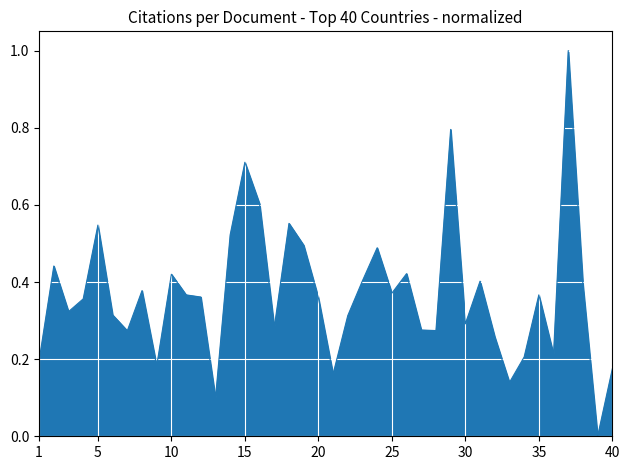

What is the difference between the maximum and minimum values?

1.0